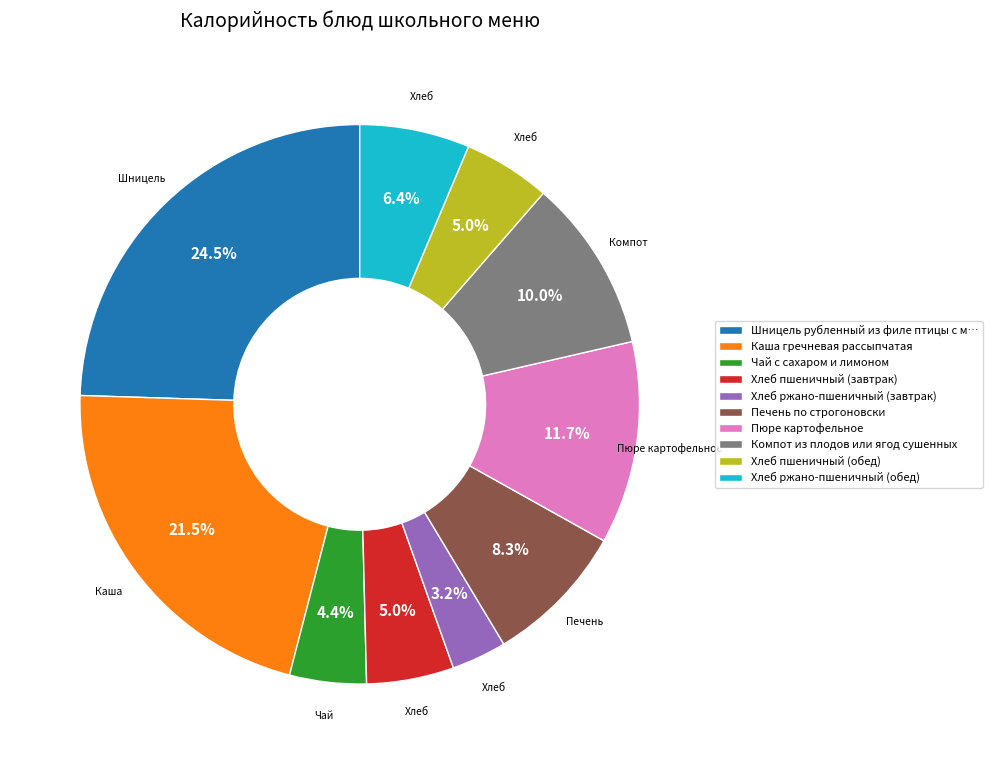

True or false: Чай с сахаром и лимоном accounts for 18% of the total.

False